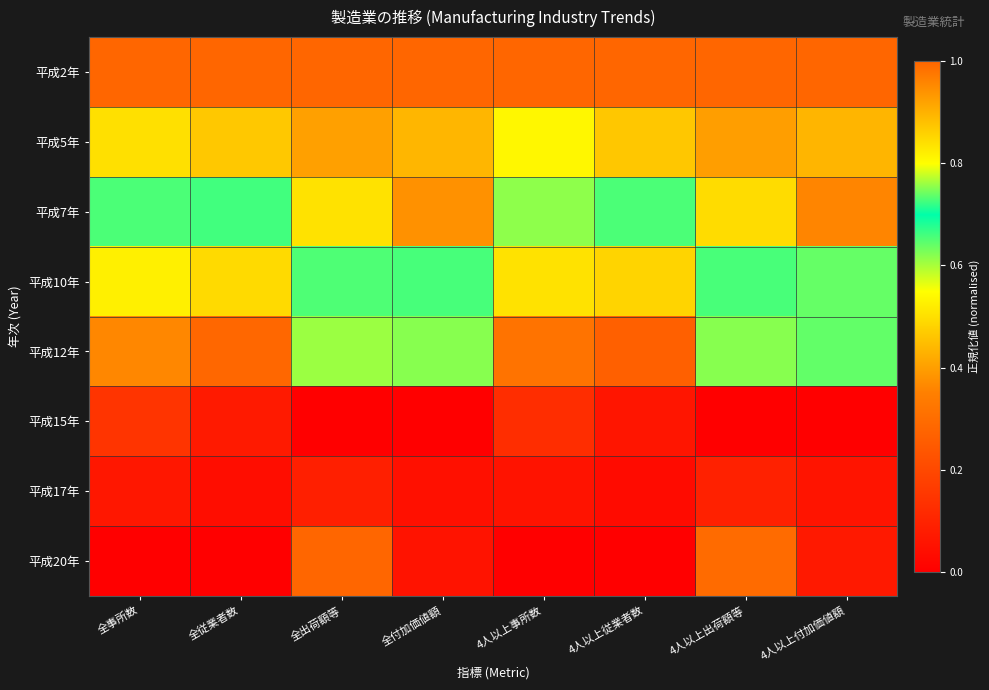

Rank the series by their maximum value, from lowest to highest.

平成17年, 平成15年, 平成20年, 平成12年, 平成10年, 平成5年, 平成7年, 平成2年